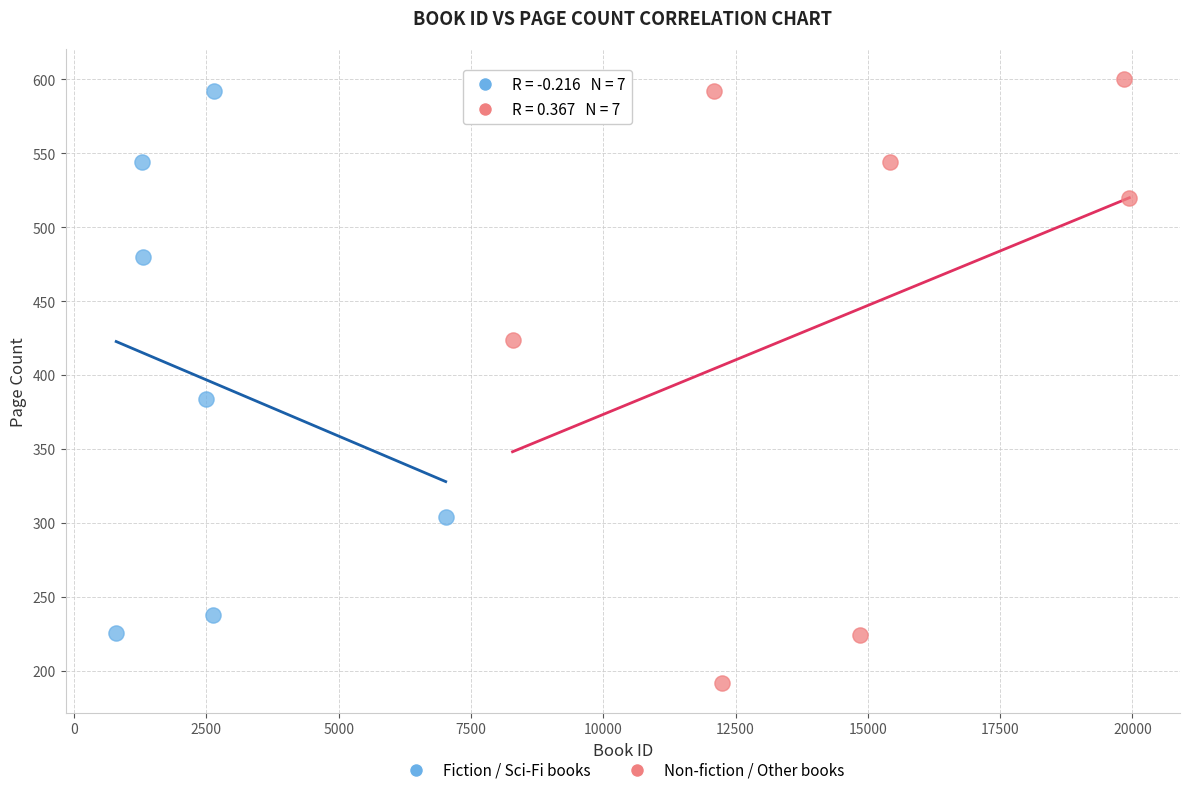

Which series reaches the maximum Y coordinate?

Non-fiction / Other books